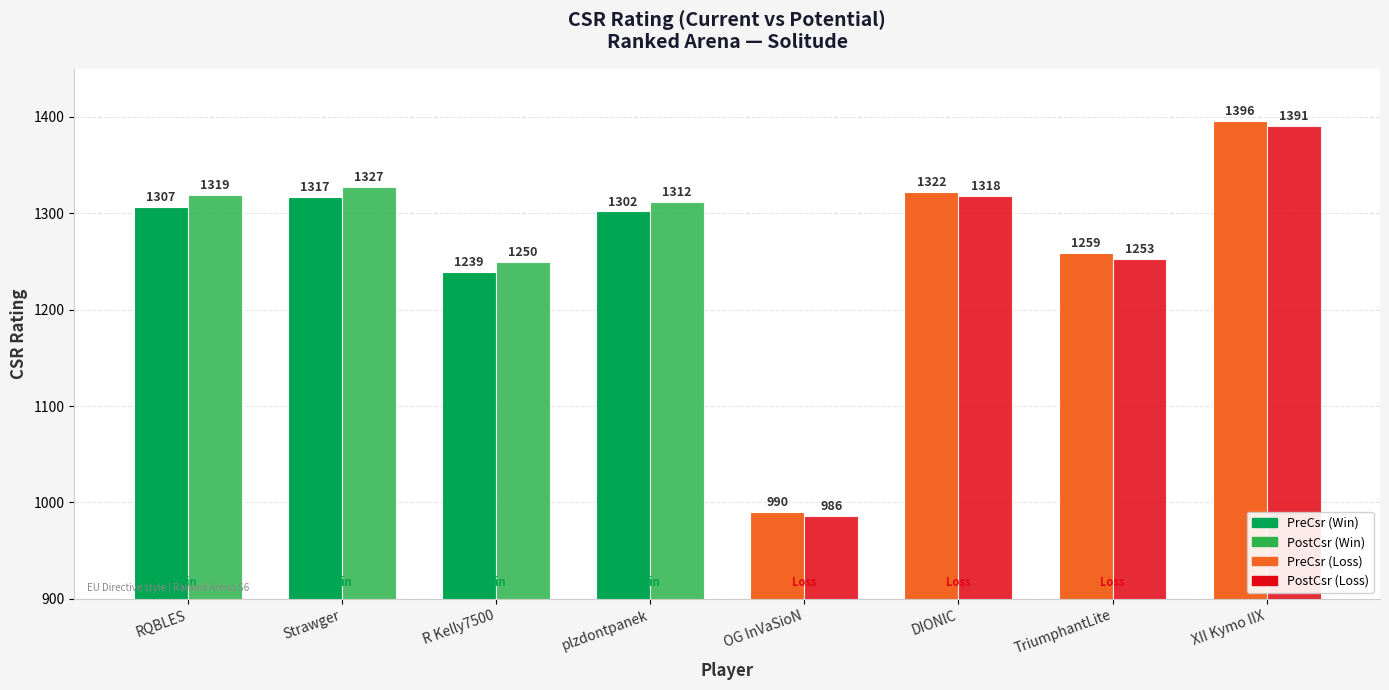

Which label corresponds to the smallest value in the chart?

OG InVaSioN